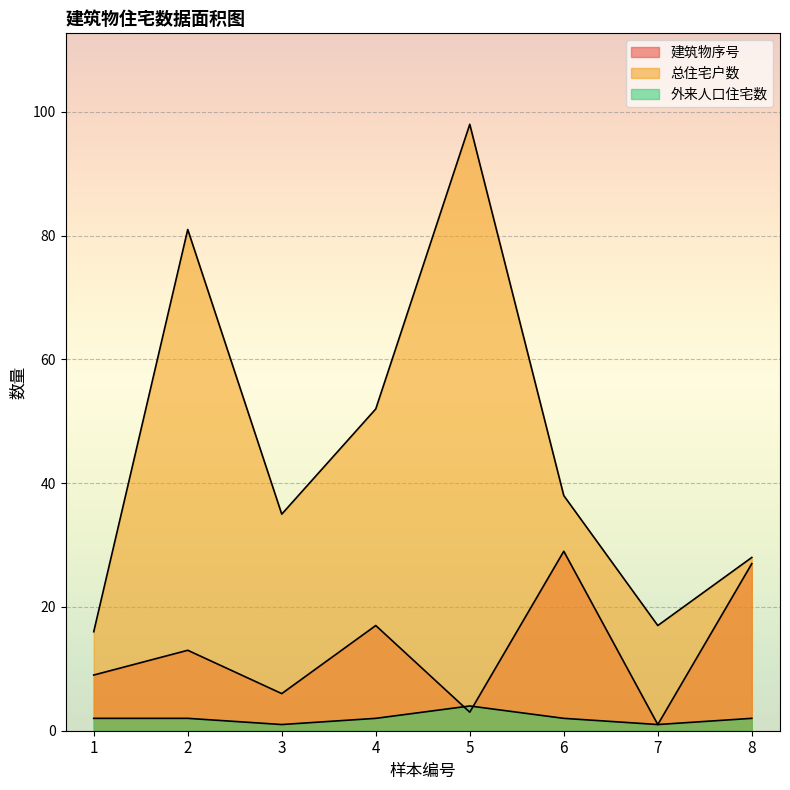

Rank the series at 1 from highest to lowest value.

总住宅户数, 建筑物序号, 外来人口住宅数